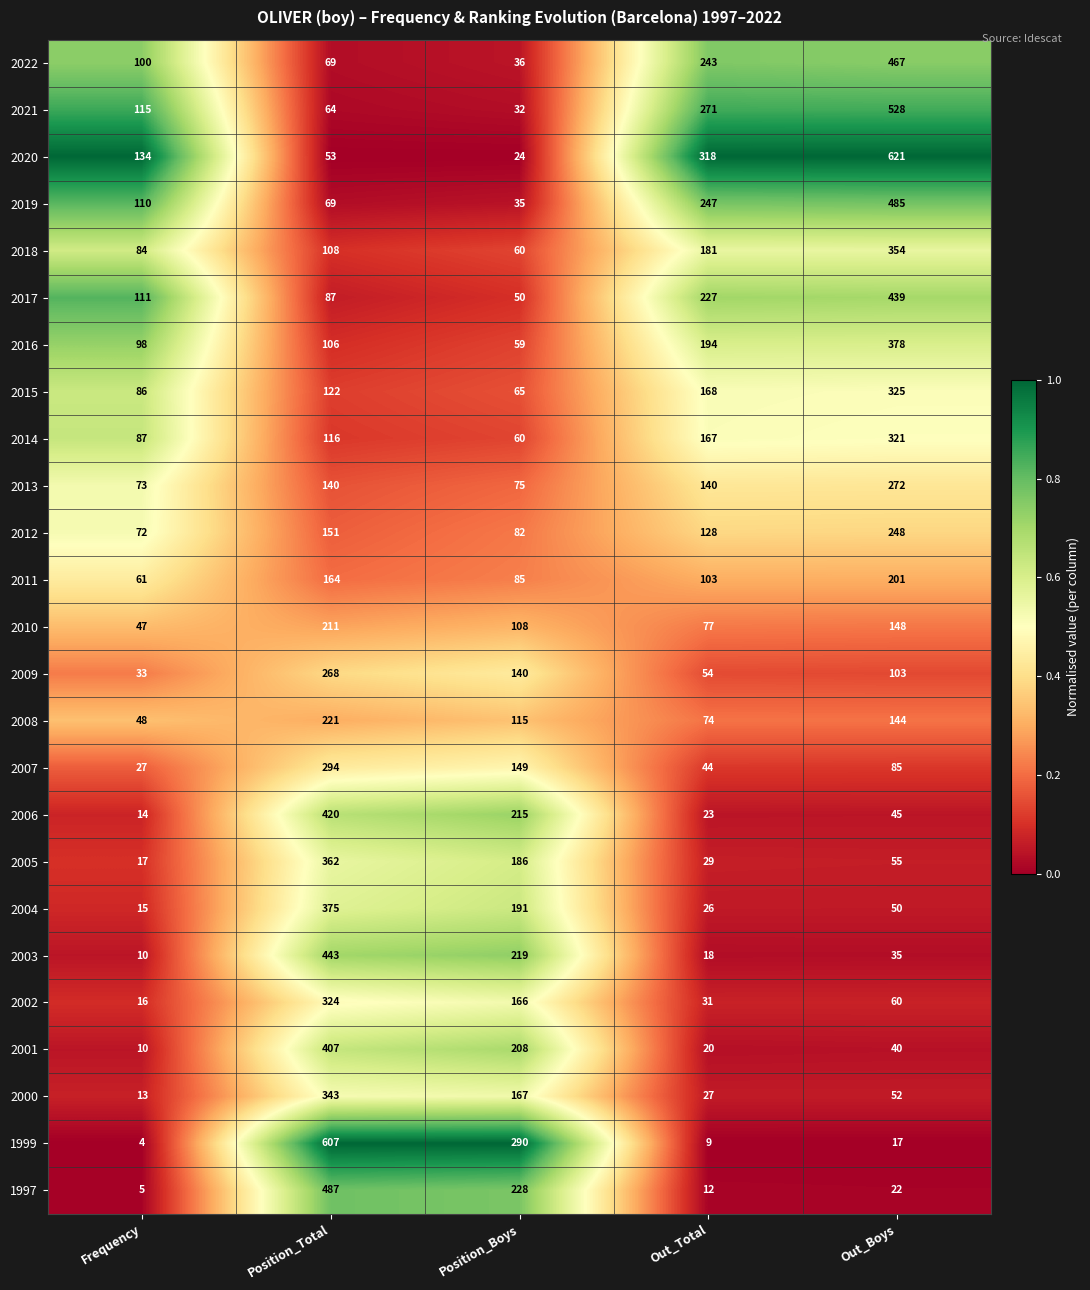

At which category is the sum across all series the highest?

Position_Total